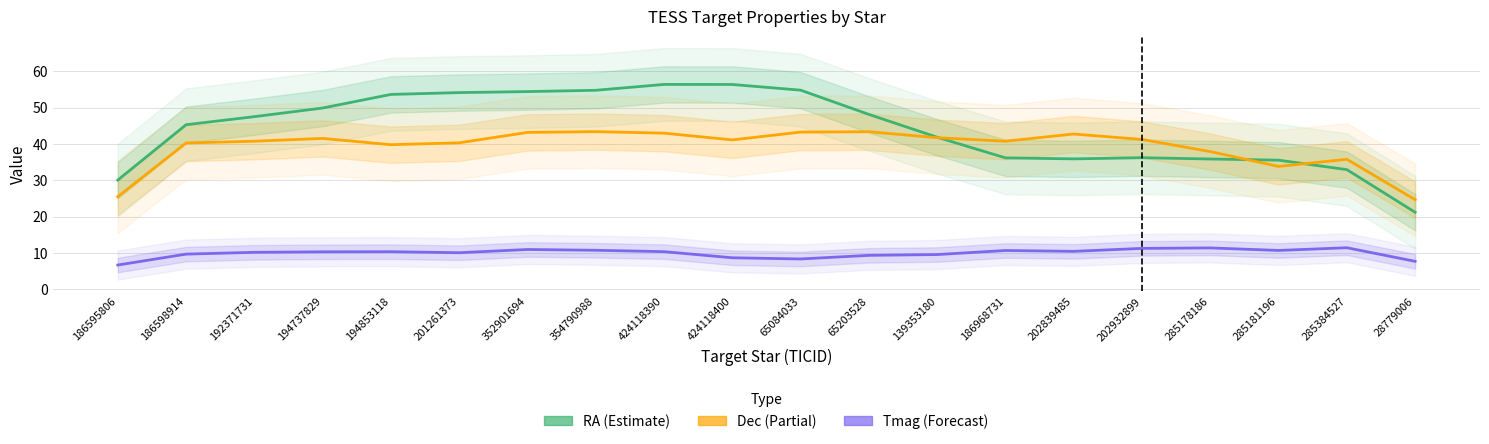

What is the spread (max minus min) of values at 28779006?

17.0